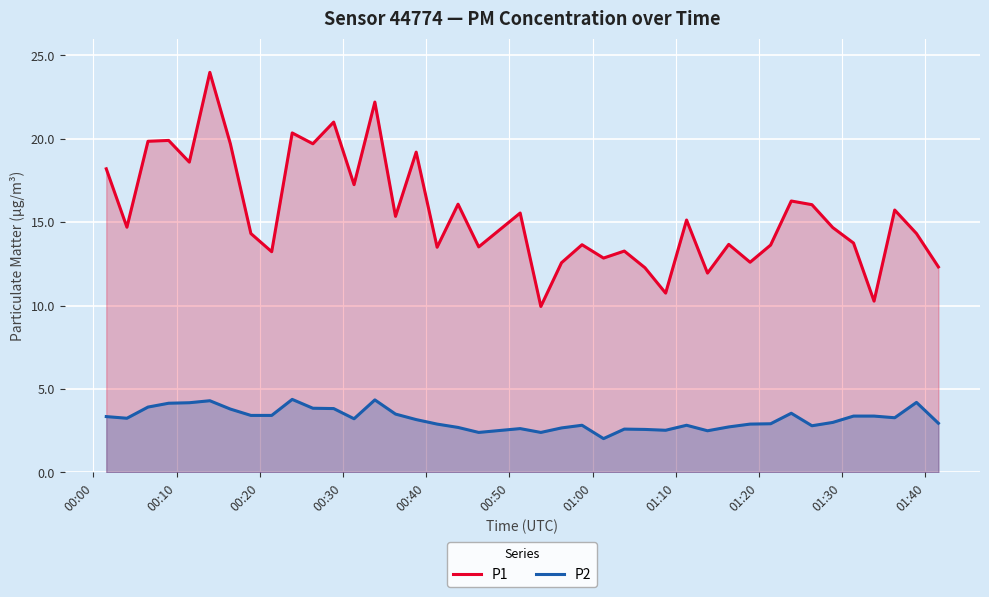

List the series in order of their overall mean, lowest first.

P2, P1